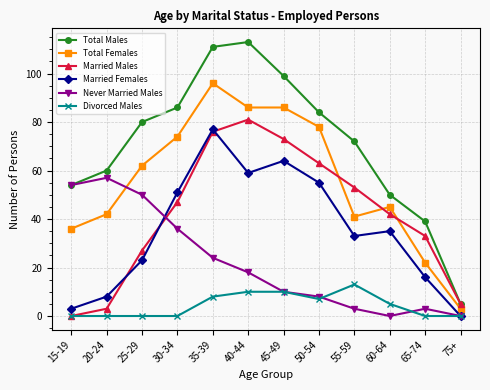

How many values in the Never Married Males series are below 18?

6